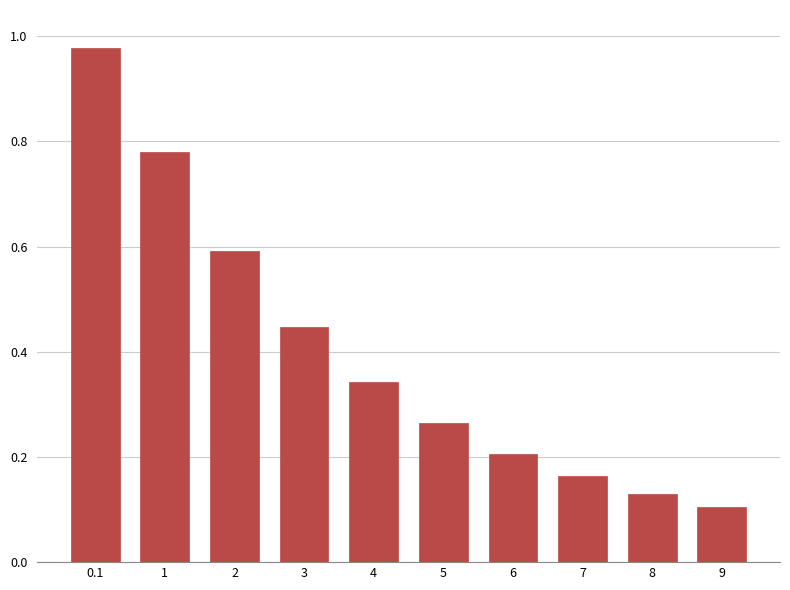

The chart shows a value of 0.3 at 6. True or false?

False